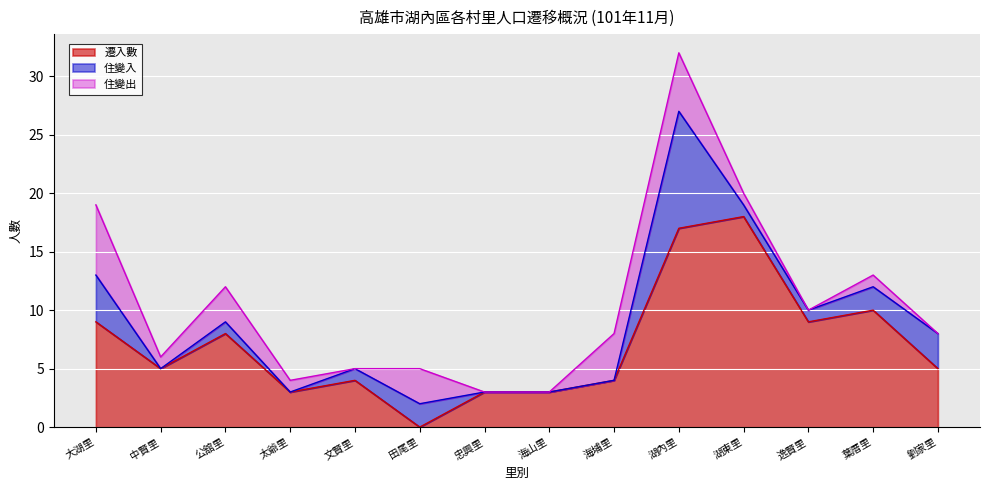

At which label does 遷入數 reach its minimum?

田尾里